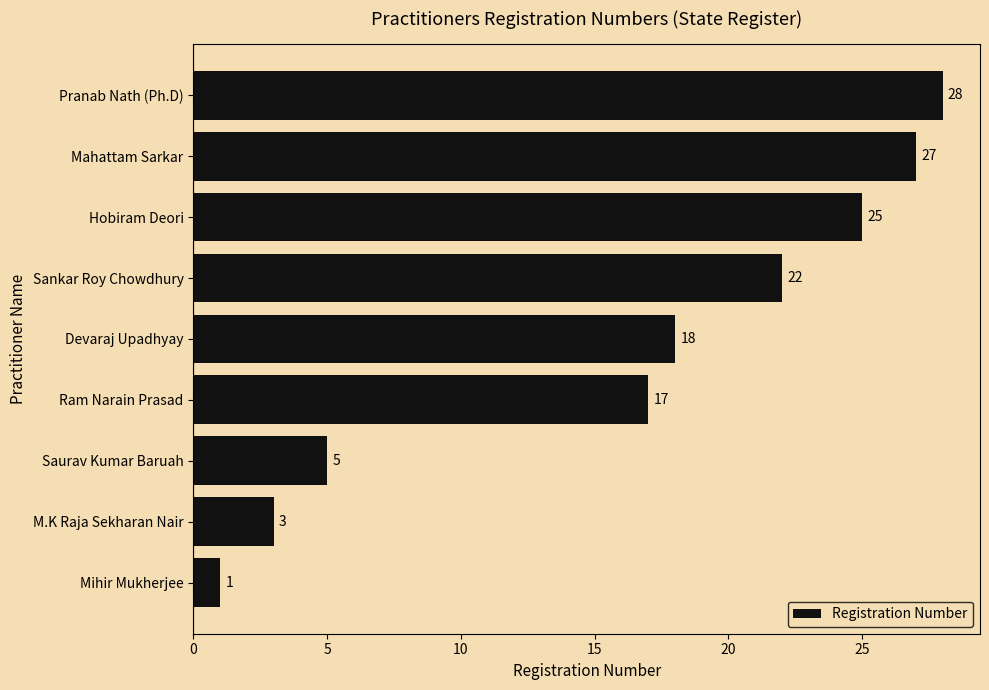

Reading bottom to top, extract all data points from this chart.

Mihir Mukherjee=1	M.K Raja Sekharan Nair=3	Saurav Kumar Baruah=5	Ram Narain Prasad=17	Devaraj Upadhyay=18	Sankar Roy Chowdhury=22	Hobiram Deori=25	Mahattam Sarkar=27	Pranab Nath (Ph.D)=28